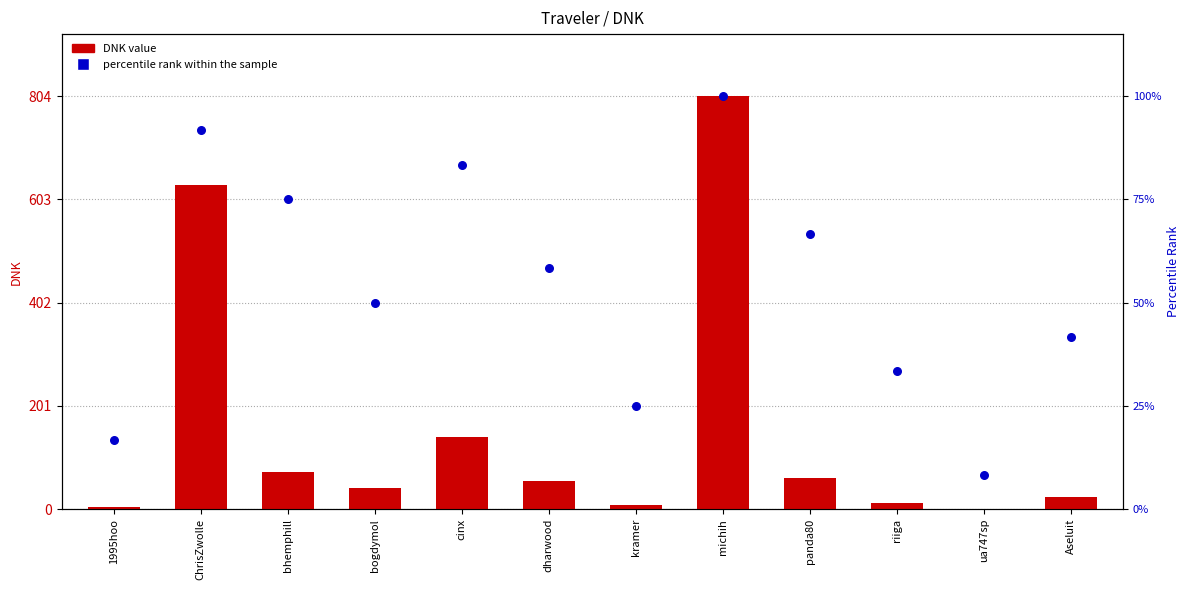

Is the value of DNK value at bhemphill greater than the value of percentile rank within the sample at cinx?

Yes